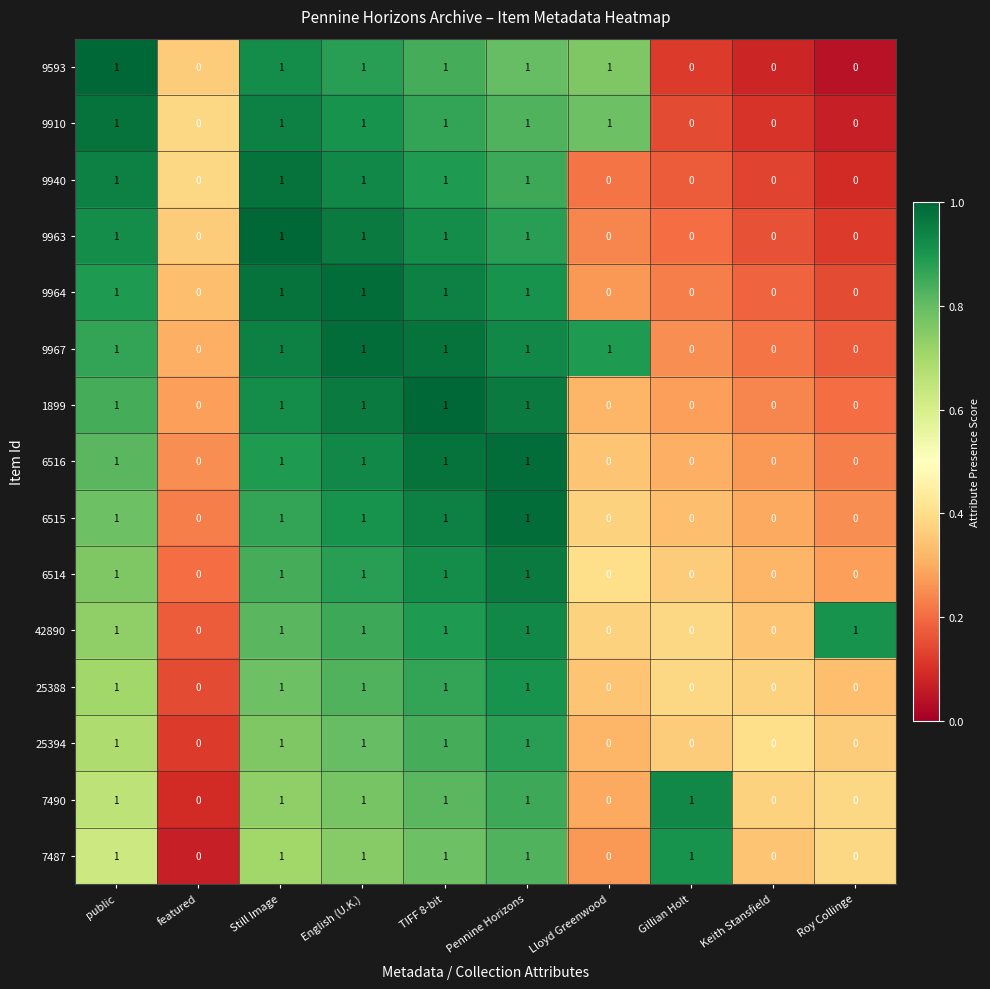

What is the difference between the highest and lowest values at Still Image?

0